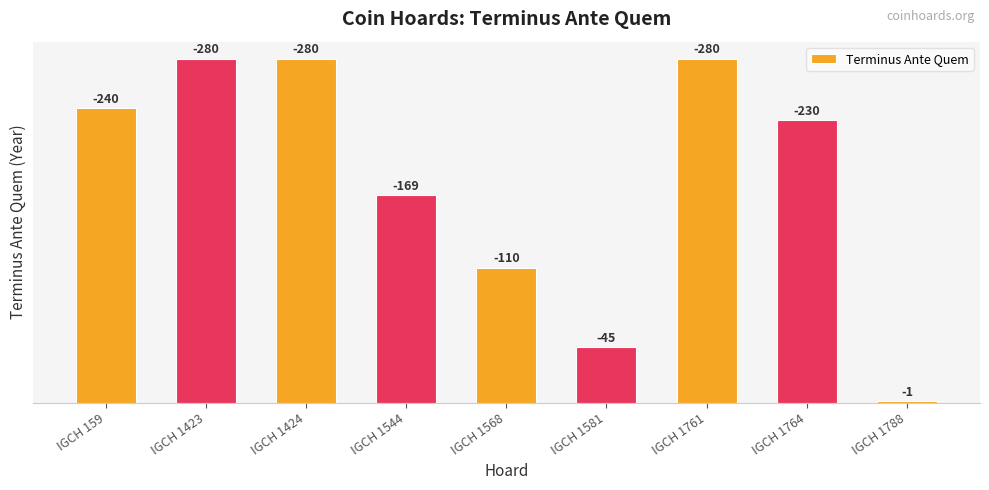

How many bars are there in total?

9